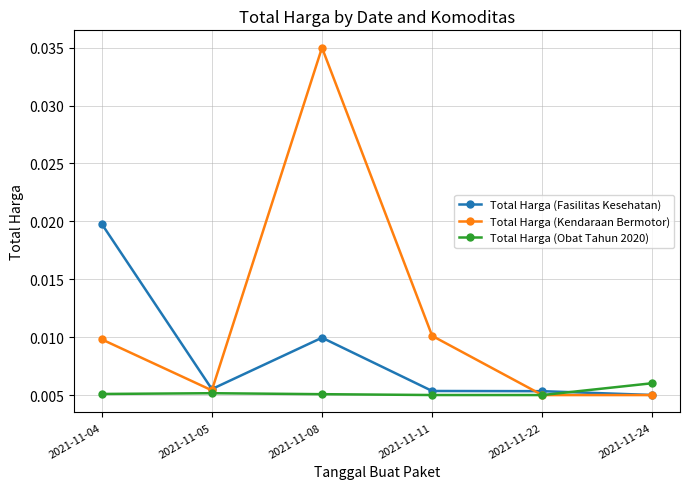

At which category does Total Harga (Kendaraan Bermotor) reach its first local valley?

2021-11-05